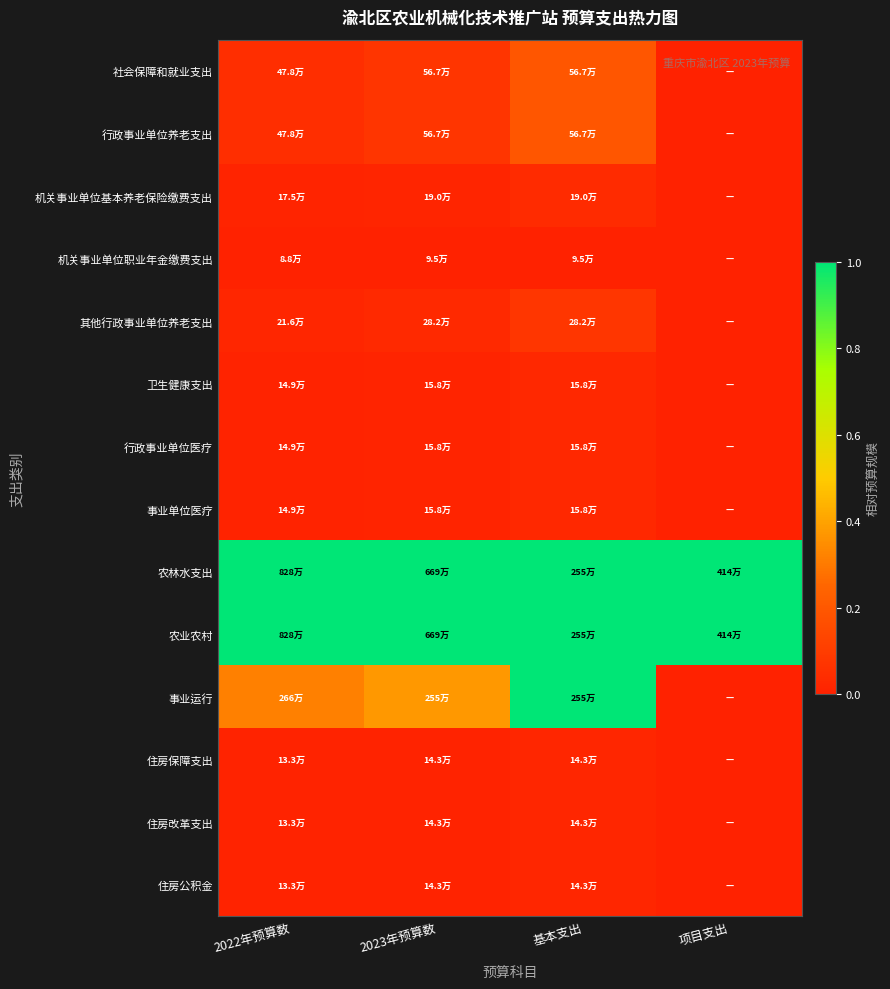

Which has a higher value, 2022年预算数 or 基本支出?

基本支出